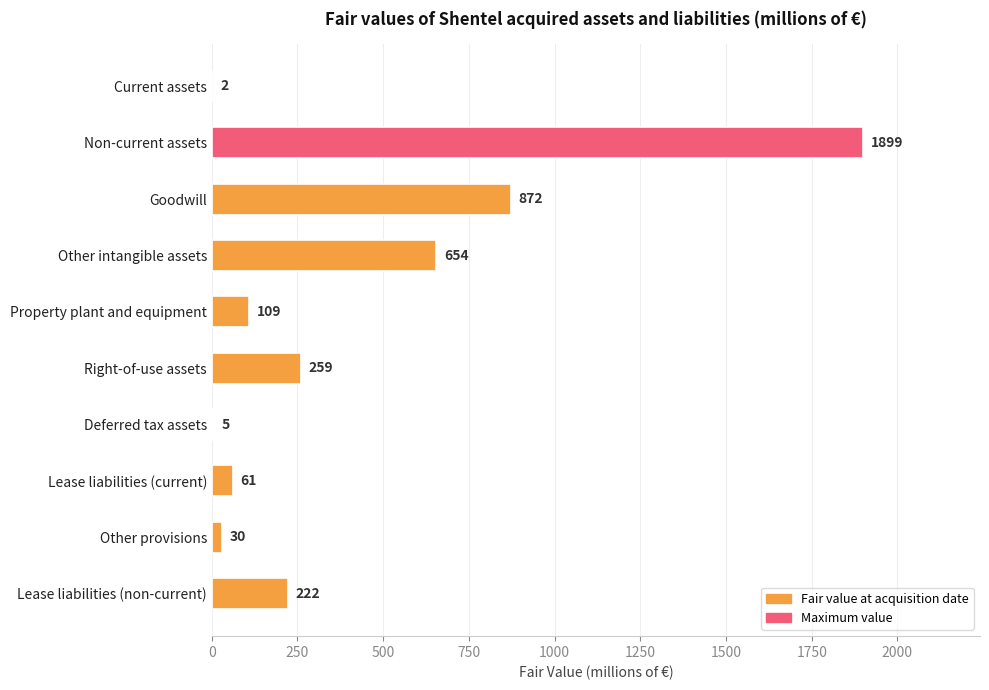

What is the sum of all values?

4113